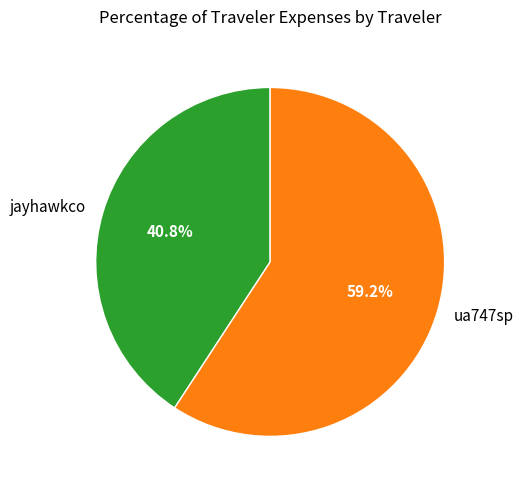

Which slice is the largest?

ua747sp